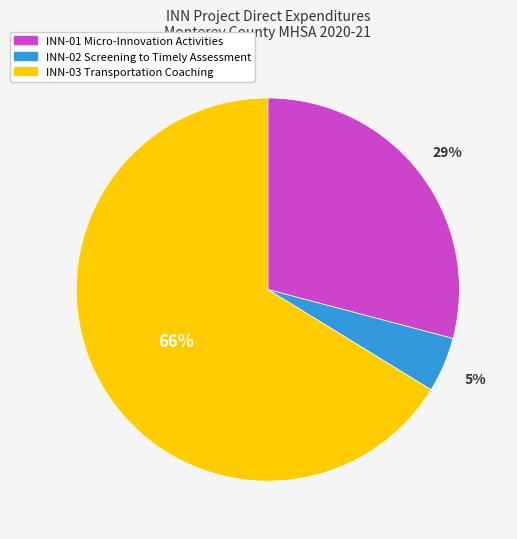

To the nearest percent, what is the average slice percentage?

33%